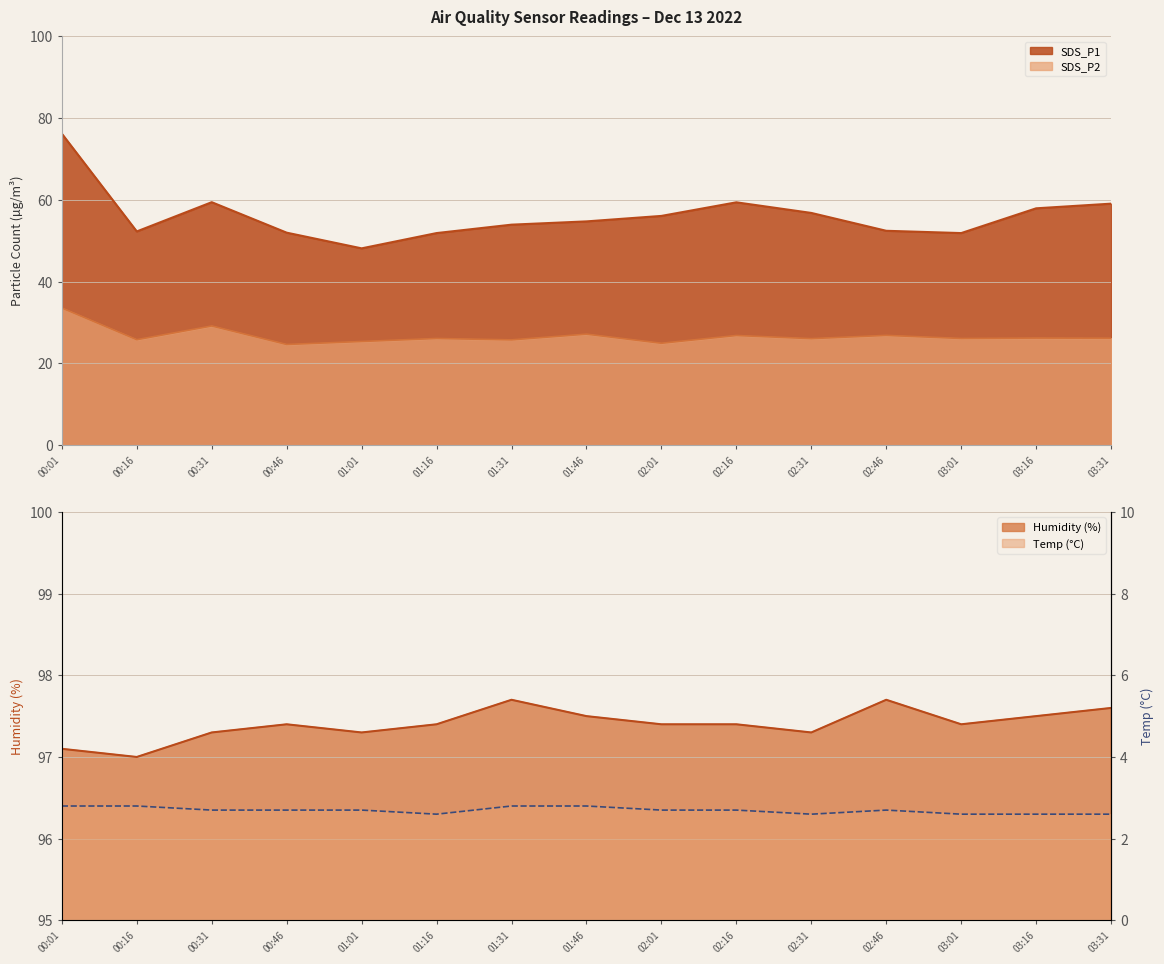

In Temp, how many points are lower than both neighbors (excluding endpoints)?

2